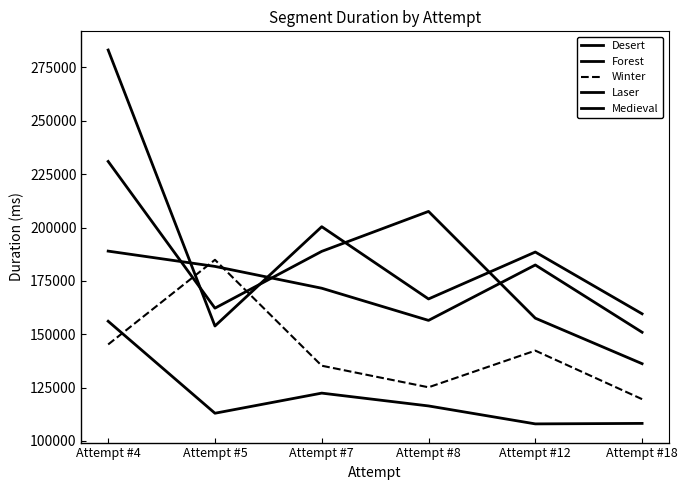

Which series ends up on top after the final intersection of Winter and Laser?

Laser